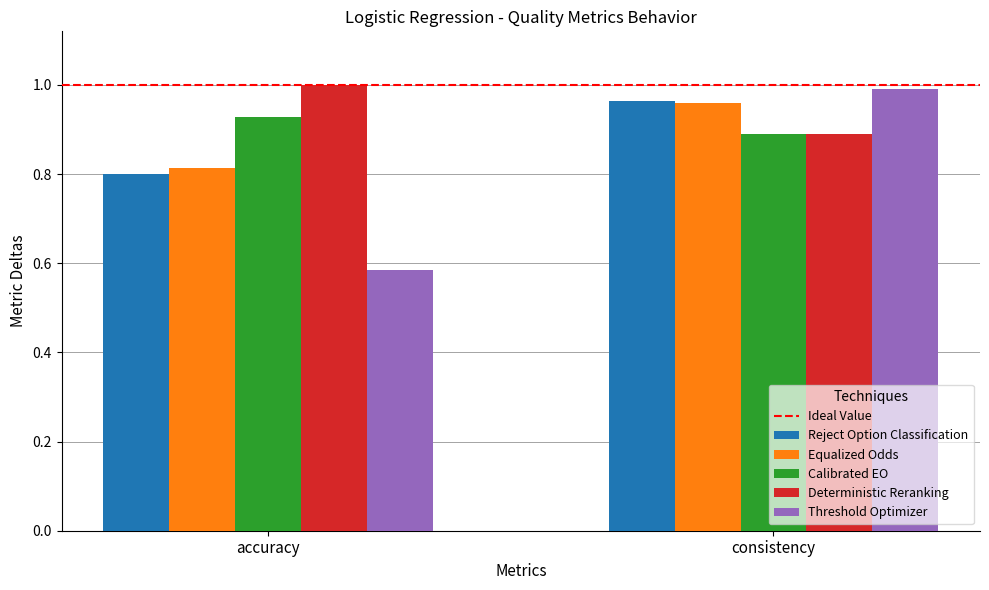

At which label does Threshold Optimizer reach its peak?

consistency